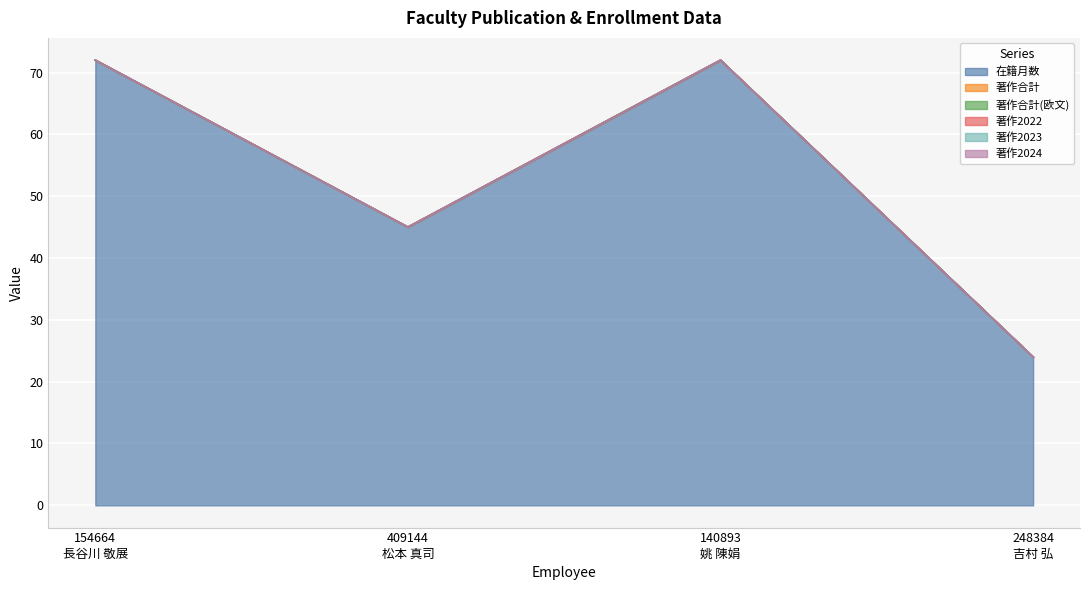

Reading left to right, extract all data points from this chart.

在籍月数: 154664
長谷川 敬展=72	409144
松本 真司=45	140893
姚 陳娟=72	248384
吉村 弘=24
著作合計: 154664
長谷川 敬展=0	409144
松本 真司=0	140893
姚 陳娟=0	248384
吉村 弘=0
著作合計(欧文): 154664
長谷川 敬展=0	409144
松本 真司=0	140893
姚 陳娟=0	248384
吉村 弘=0
著作2022: 154664
長谷川 敬展=0	409144
松本 真司=0	140893
姚 陳娟=0	248384
吉村 弘=0
著作2023: 154664
長谷川 敬展=0	409144
松本 真司=0	140893
姚 陳娟=0	248384
吉村 弘=0
著作2024: 154664
長谷川 敬展=0	409144
松本 真司=0	140893
姚 陳娟=0	248384
吉村 弘=0